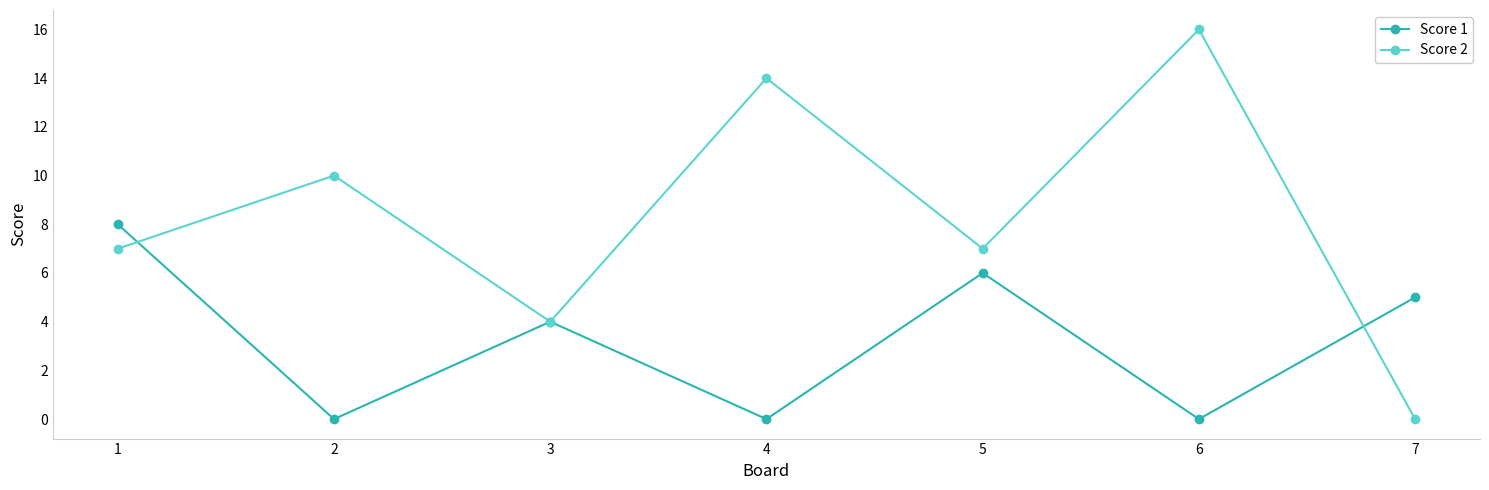

At which category does the chart reach its peak across all series?

6